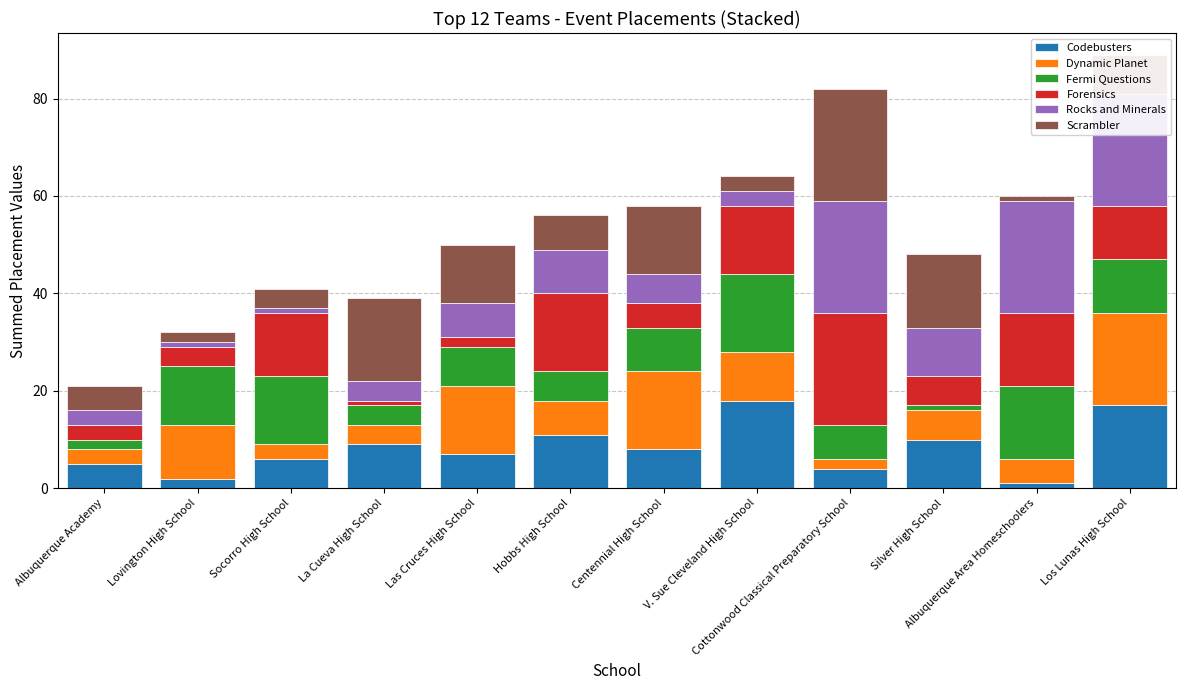

List the series in order of their peak value, highest first.

Forensics, Rocks and Minerals, Scrambler, Dynamic Planet, Codebusters, Fermi Questions